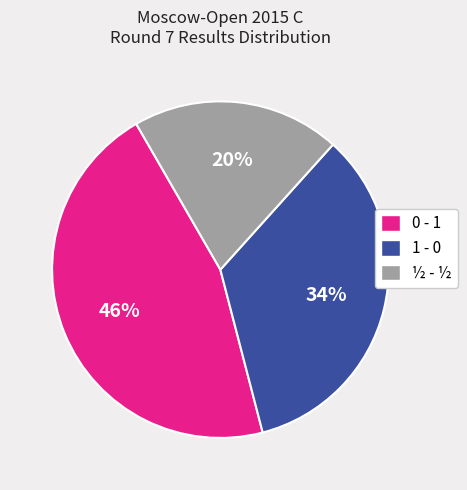

To the nearest percent, what portion does ½ - ½ represent?

20%